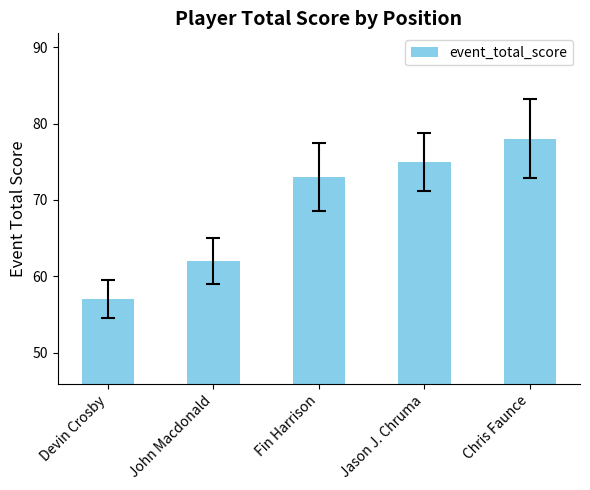

What is the change in value from Devin Crosby to Chris Faunce?

+21